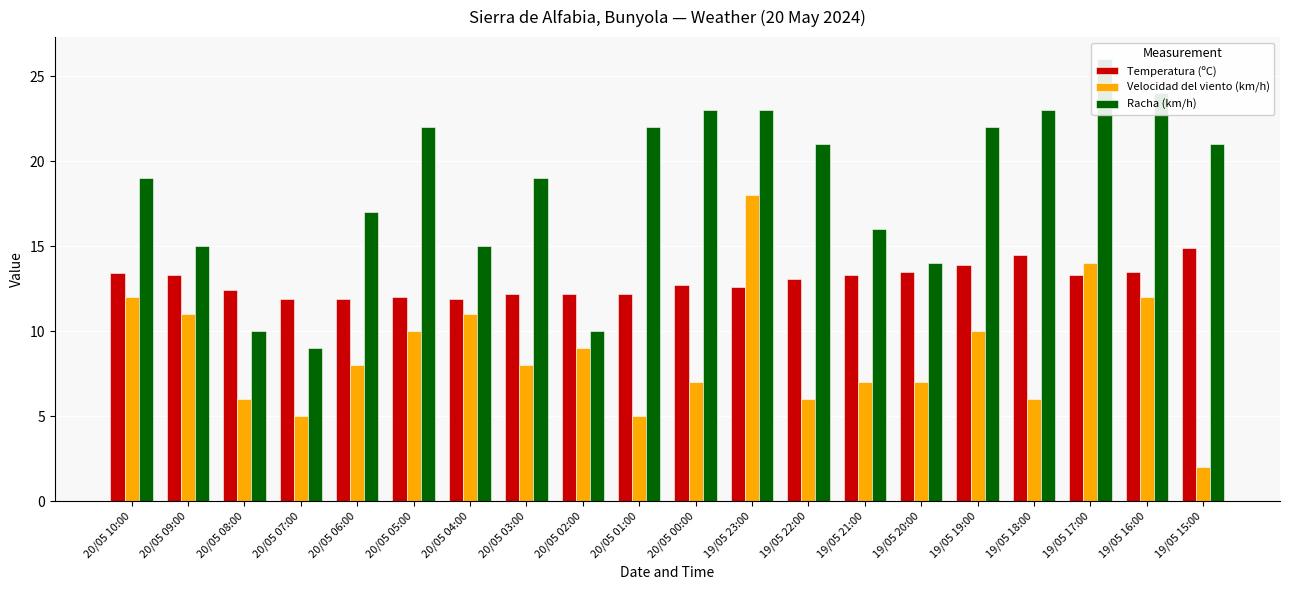

What are all the series names shown in the legend?

Temperatura (ºC), Velocidad del viento (km/h), Racha (km/h)